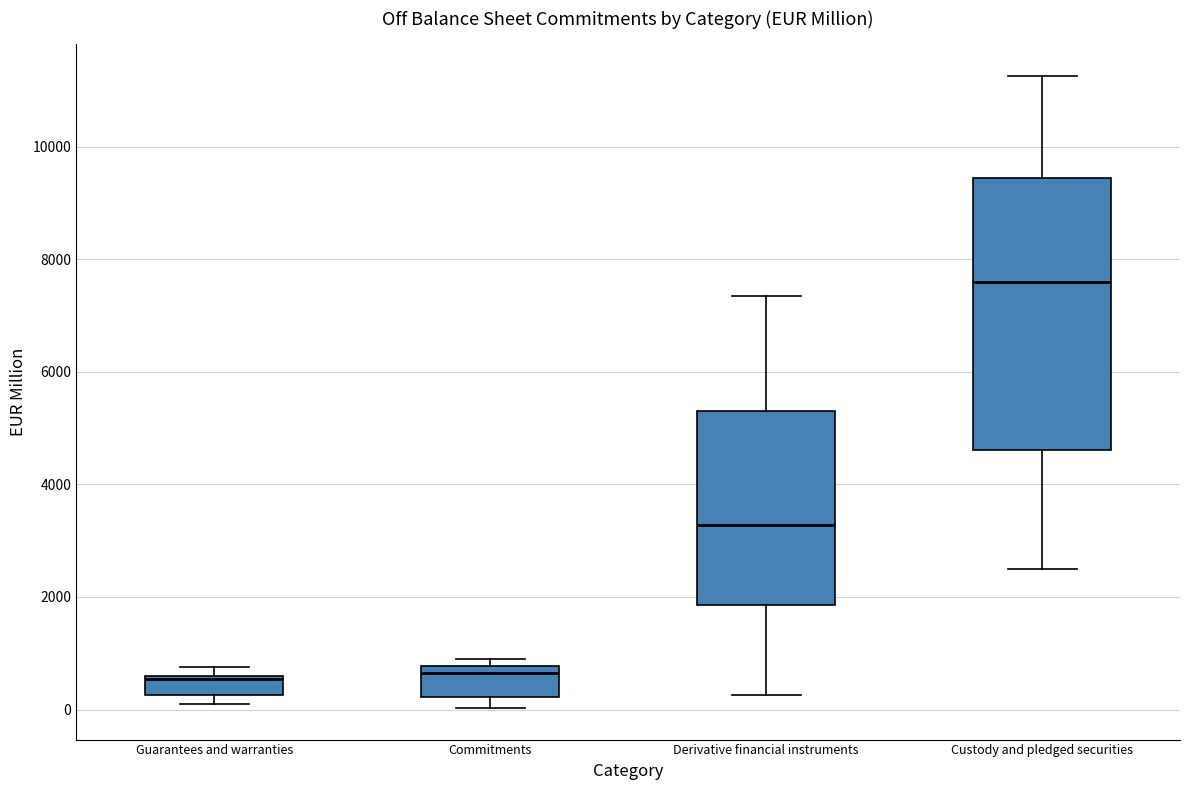

Comparing the boxes themselves (not the whiskers), which one is the tallest?

Custody and pledged securities